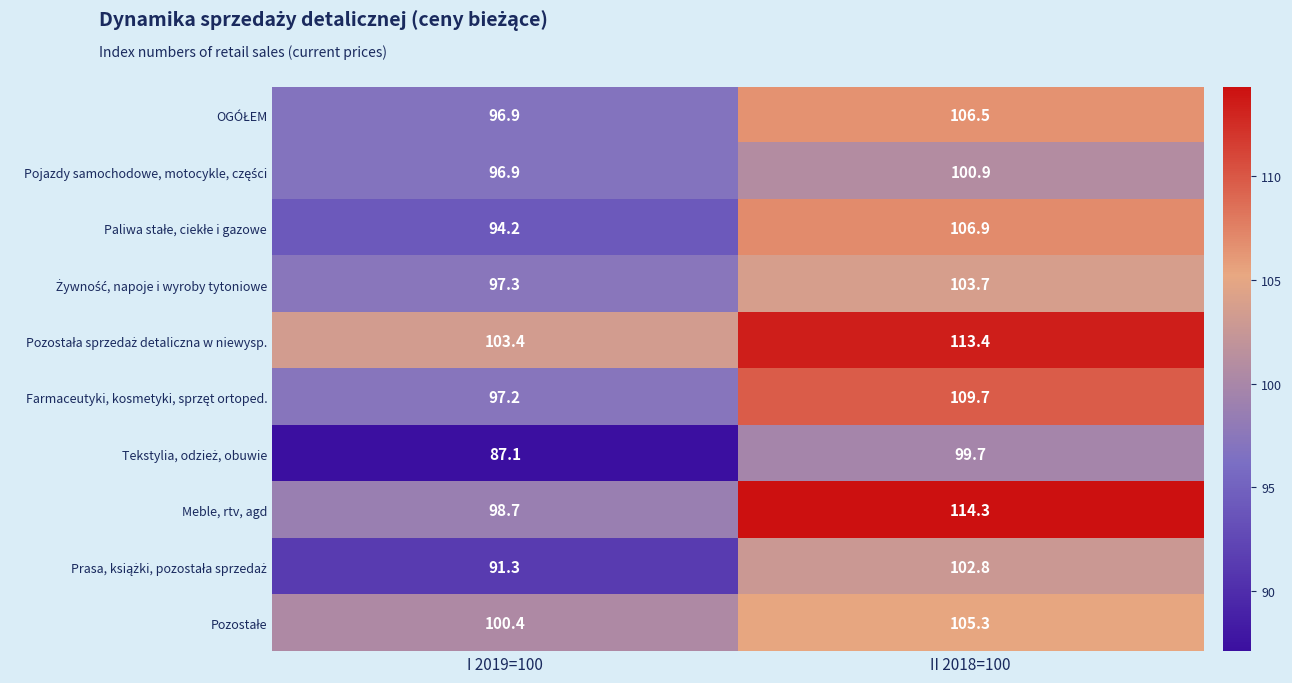

What is the difference between the Meble, rtv, agd values at I 2019=100 and II 2018=100?

15.6